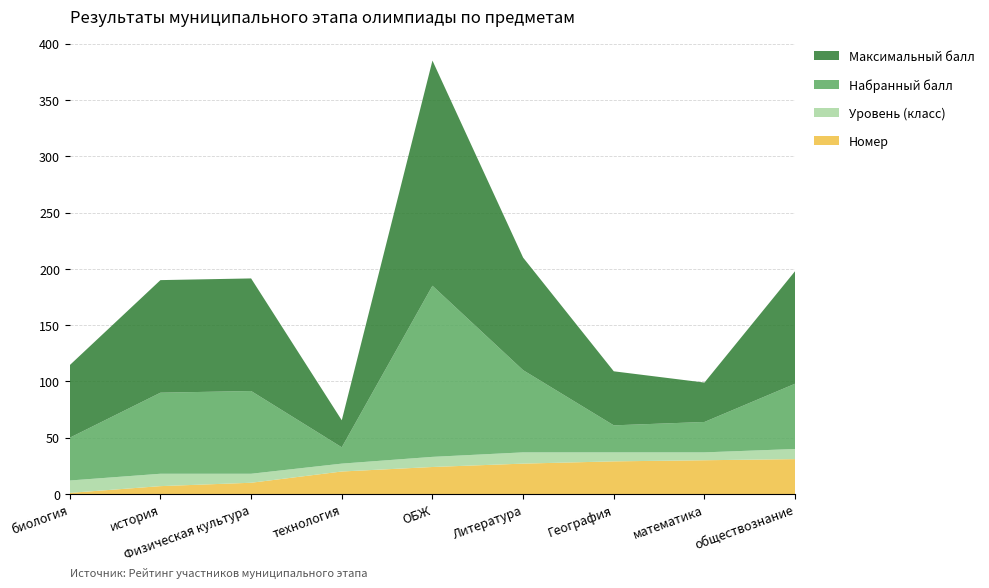

Reading left to right, what are all the values shown in this chart?

Набранный балл: биология=38.0	история=72.0	Физическая культура=73.5	технология=14.5	ОБЖ=152.0	Литература=73.0	География=24.0	математика=27.0	обществознание=58.0
Максимальный балл: биология=64.5	история=100.0	Физическая культура=100.0	технология=24.0	ОБЖ=200.0	Литература=100.0	География=48.0	математика=35.0	обществознание=100.0
Уровень (класс): биология=11.0	история=11.0	Физическая культура=8.0	технология=7.0	ОБЖ=9.0	Литература=10.0	География=8.0	математика=7.0	обществознание=9.0
Номер: биология=1.0	история=7.0	Физическая культура=10.0	технология=20.0	ОБЖ=24.0	Литература=27.0	География=29.0	математика=30.0	обществознание=31.0